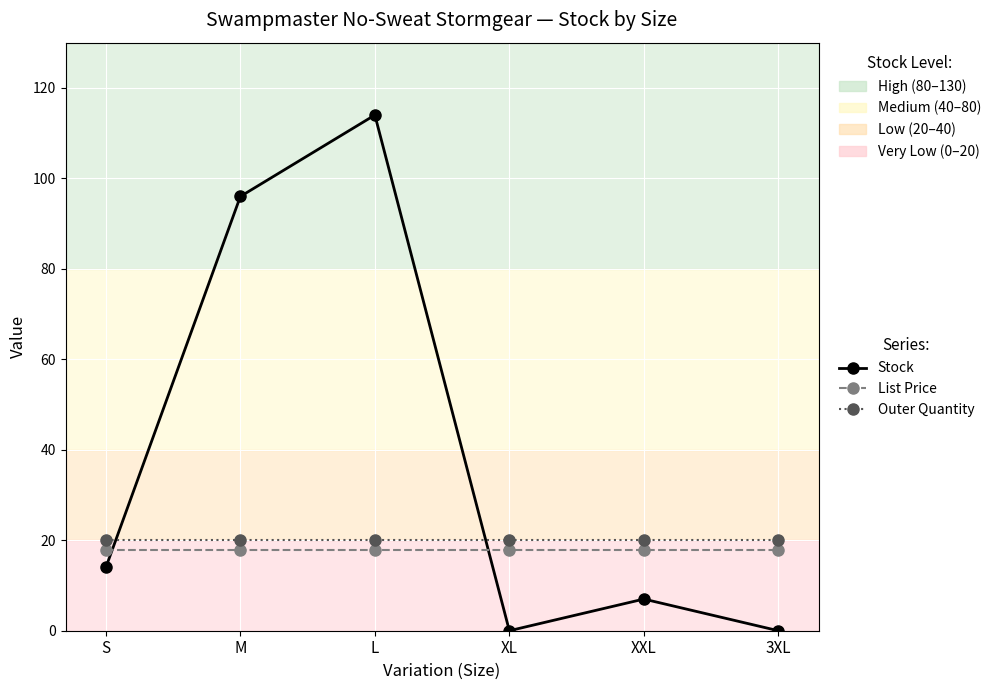

List the series in order of their peak value, lowest first.

List Price, Outer Quantity, Stock